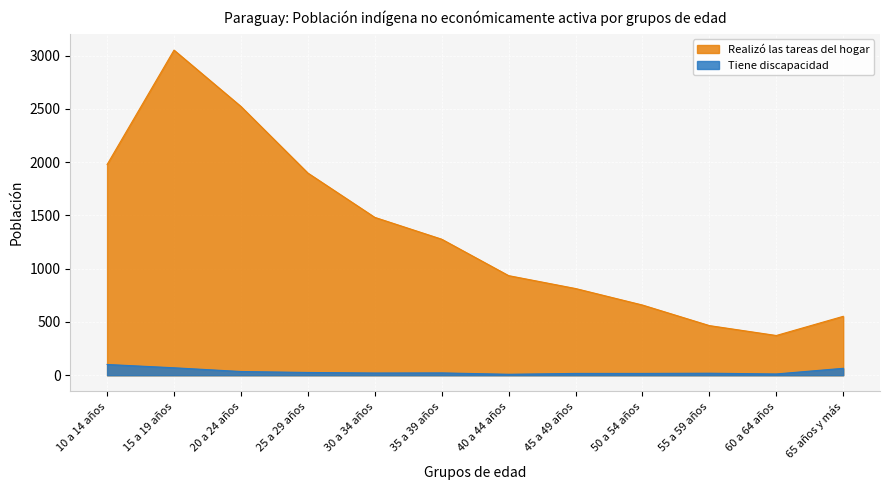

True or false: Realizó las tareas del hogar has a value of 3293 at 20 a 24 años.

False